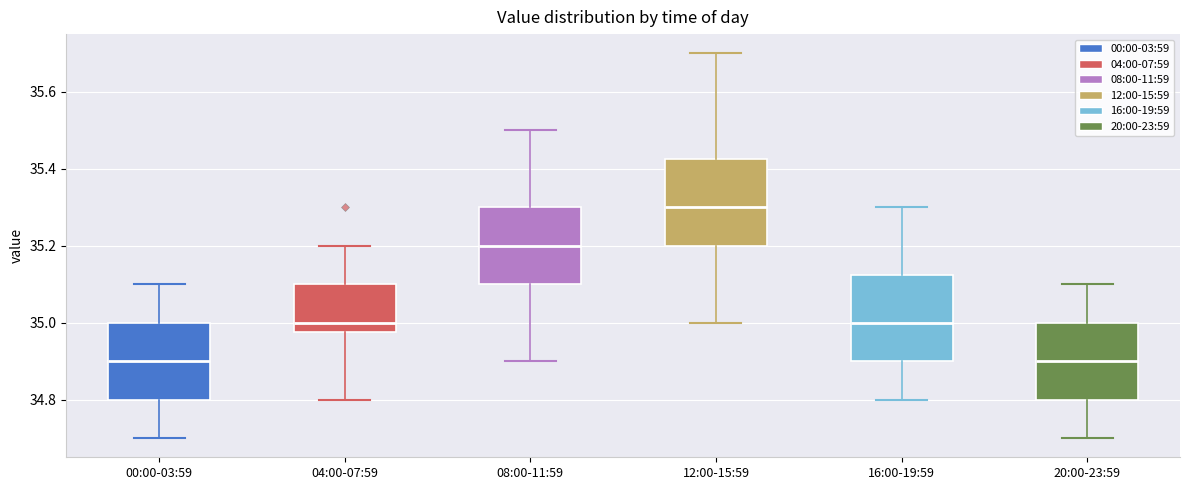

Reading left to right, read every box against the y-axis: the position of its median line, the range the box covers, and the ends of its whiskers. The values are not printed on the chart, so give them approximately, as read against the axis.

00:00-03:59: median 34.90, box 34.80 to 35.00, whiskers 34.70 to 35.10
04:00-07:59: median 35.00, box 34.98 to 35.10, whiskers 34.80 to 35.20
08:00-11:59: median 35.20, box 35.10 to 35.30, whiskers 34.90 to 35.50
12:00-15:59: median 35.30, box 35.20 to 35.42, whiskers 35.00 to 35.70
16:00-19:59: median 35.00, box 34.90 to 35.12, whiskers 34.80 to 35.30
20:00-23:59: median 34.90, box 34.80 to 35.00, whiskers 34.70 to 35.10